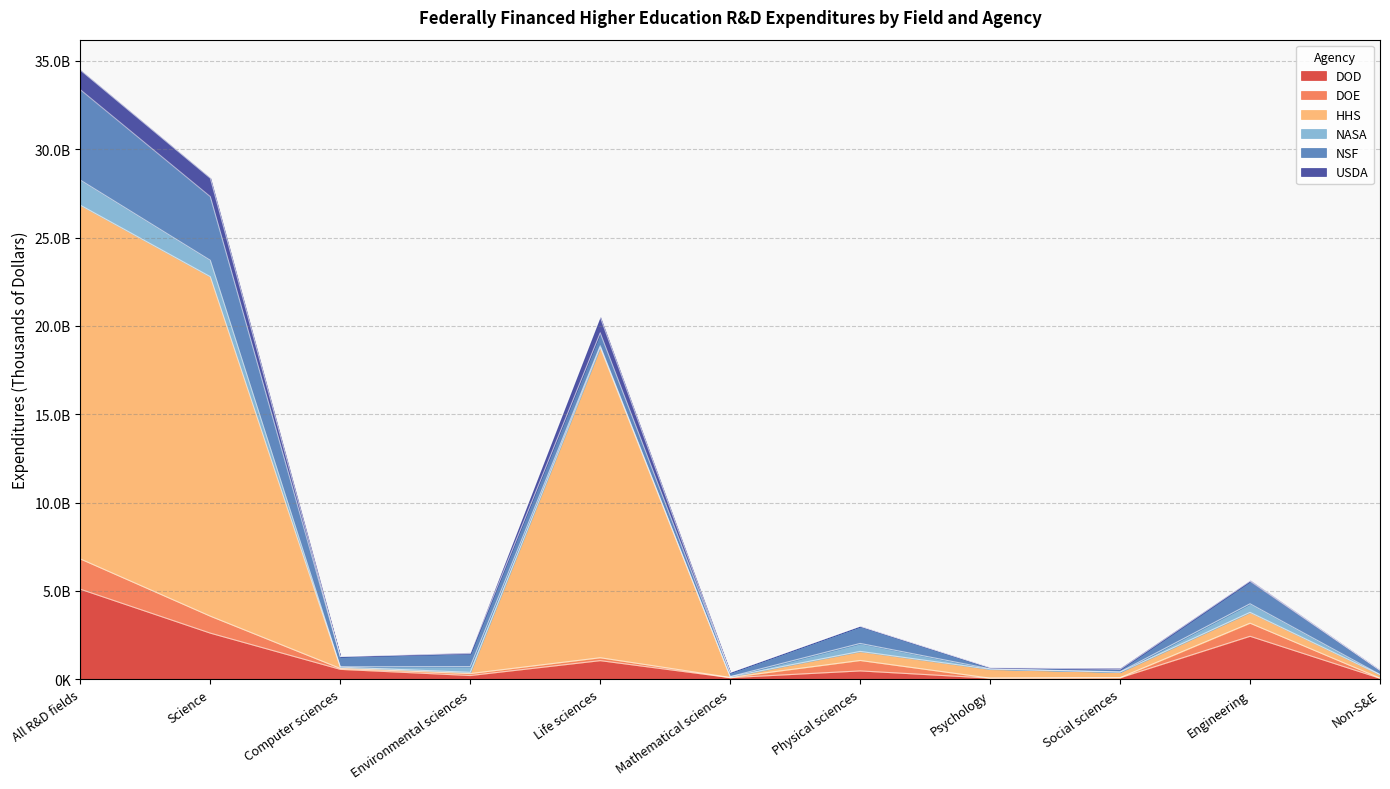

What is the total value across all series at Environmental sciences?

1321118